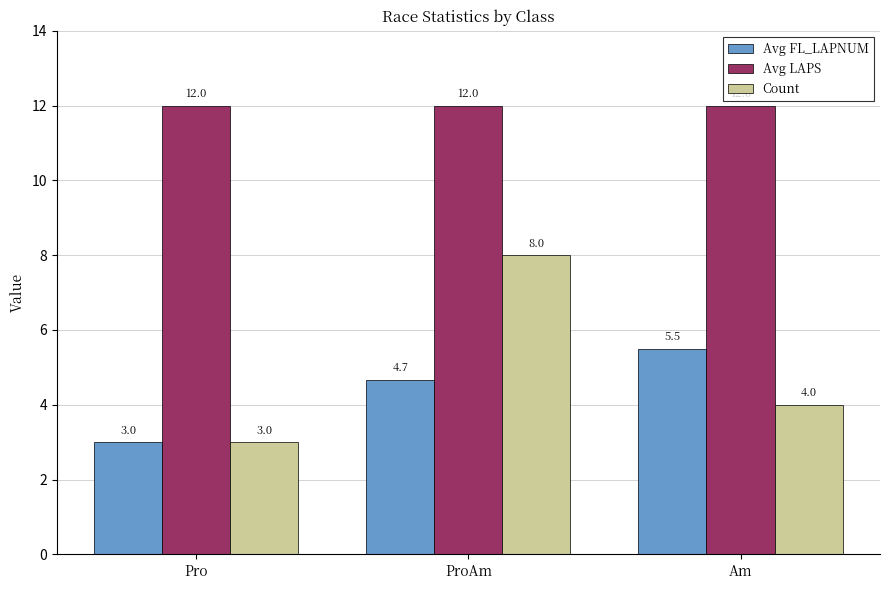

Is the value of Avg FL_LAPNUM at Am greater than the value of Avg LAPS at Pro?

No